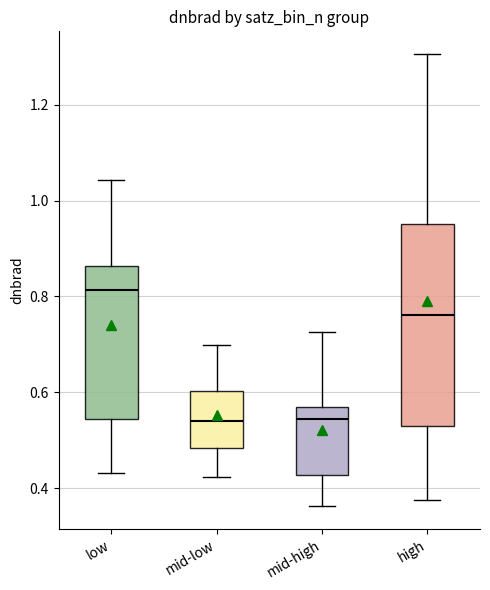

Comparing the boxes themselves (not the whiskers), which one is the tallest?

high